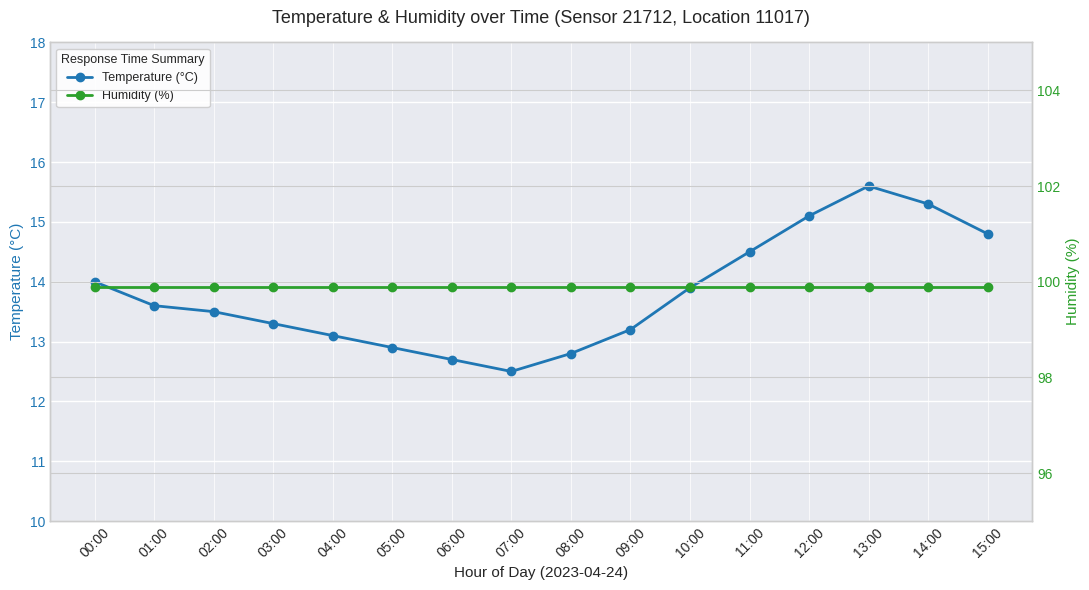

What is the maximum value for Temperature (°C)?

15.6